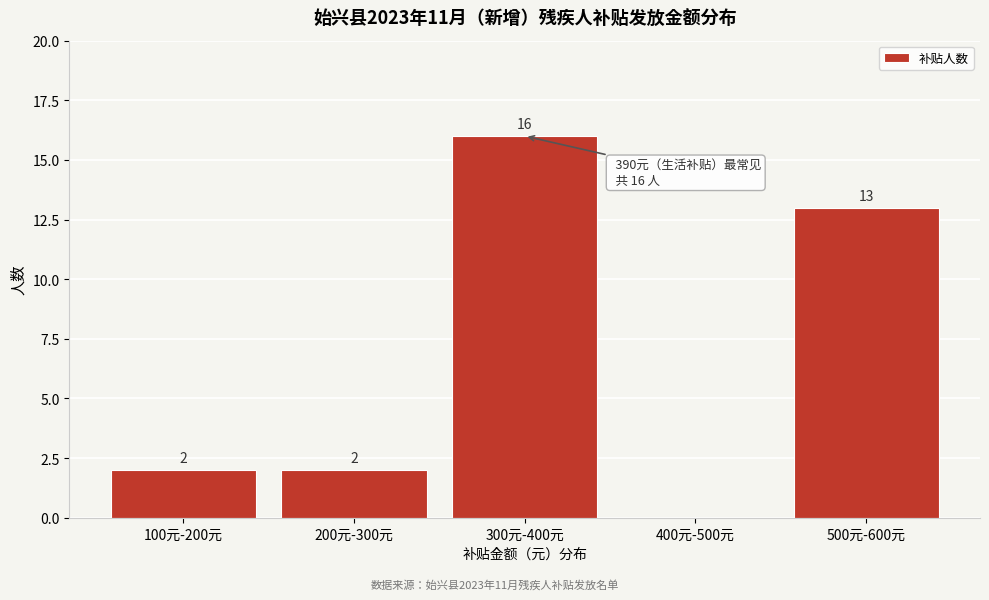

Reading left to right, list all the values displayed in this chart.

100元-200元=2	200元-300元=2	300元-400元=16	400元-500元=0	500元-600元=13